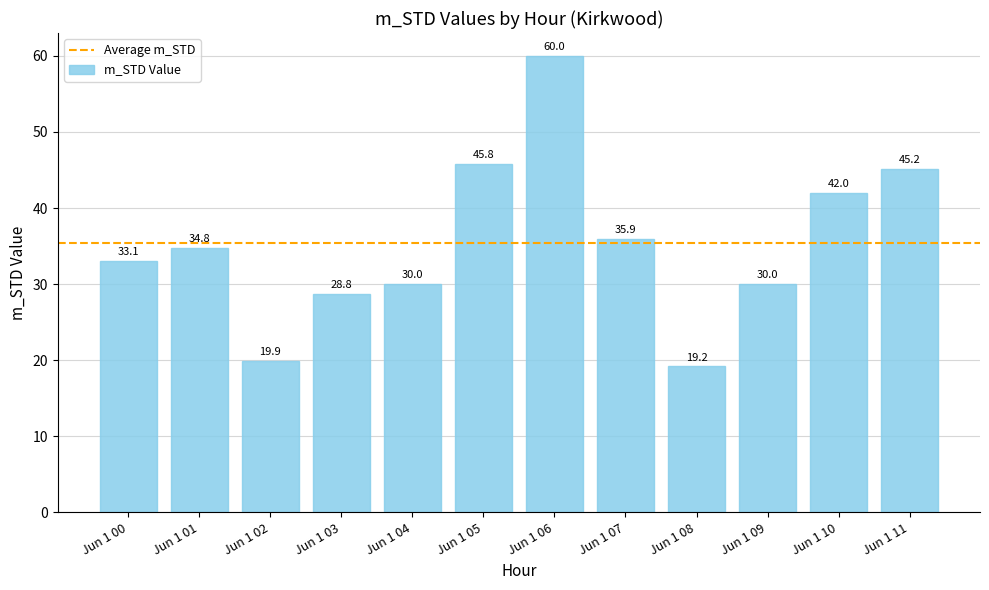

What is the value of the 7th bar from the left?

60.0